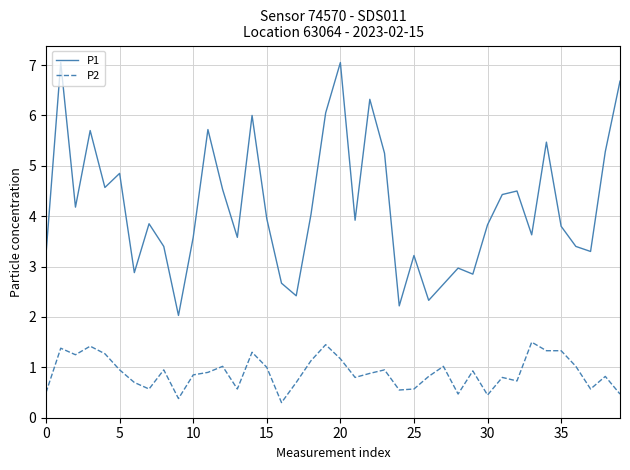

Which series has the largest range (max minus min)?

P1